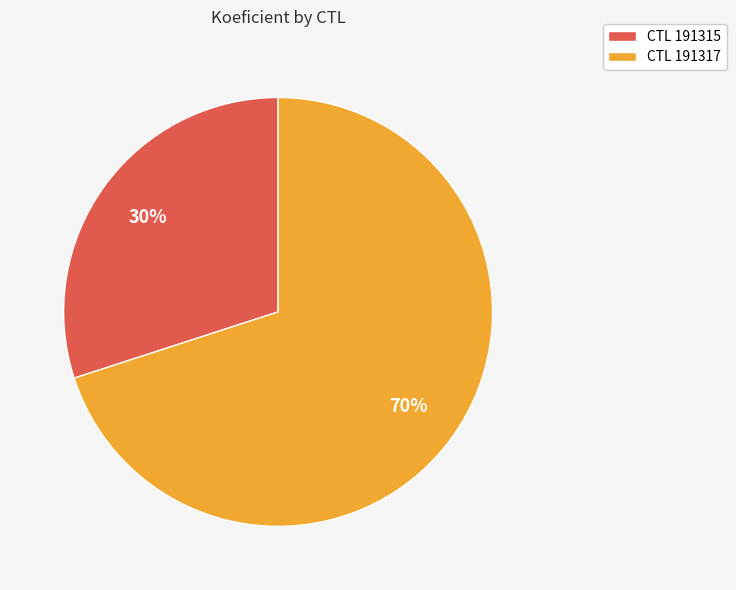

To the nearest percent, what is the difference between the largest and smallest slice percentages?

40%